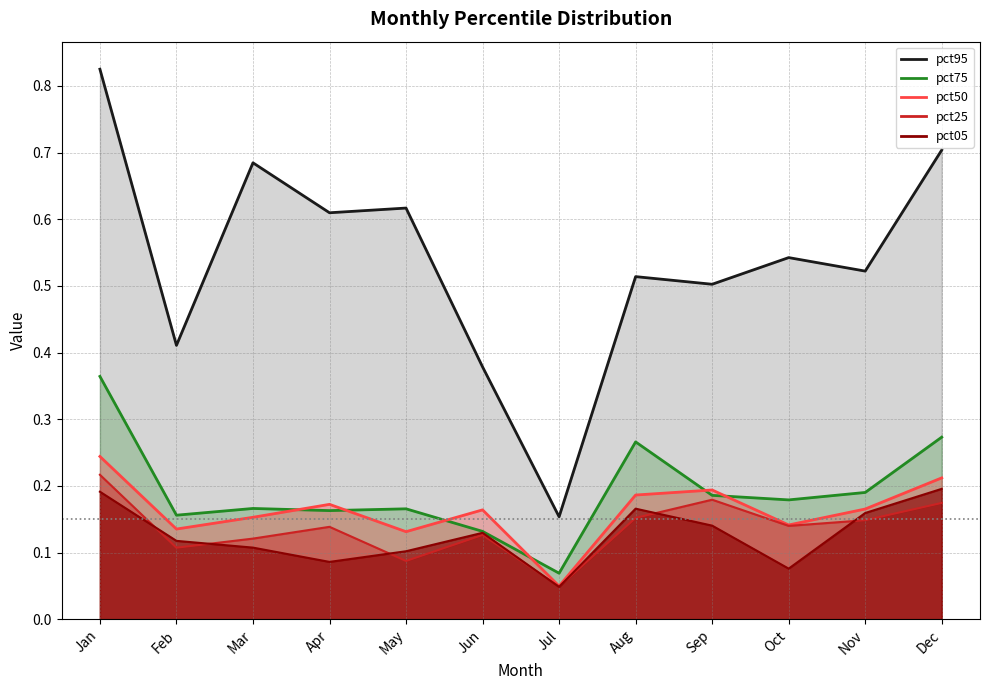

Which series changed the most between Jan and Feb?

pct95